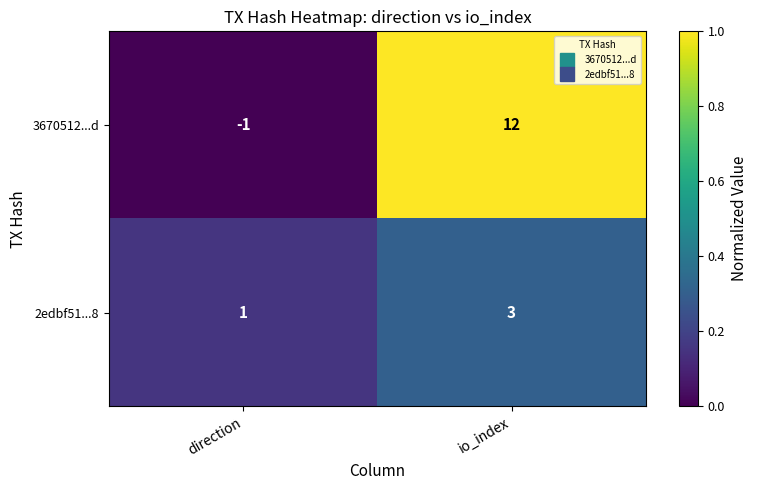

Which series changed the most between direction and io_index?

3670512...d